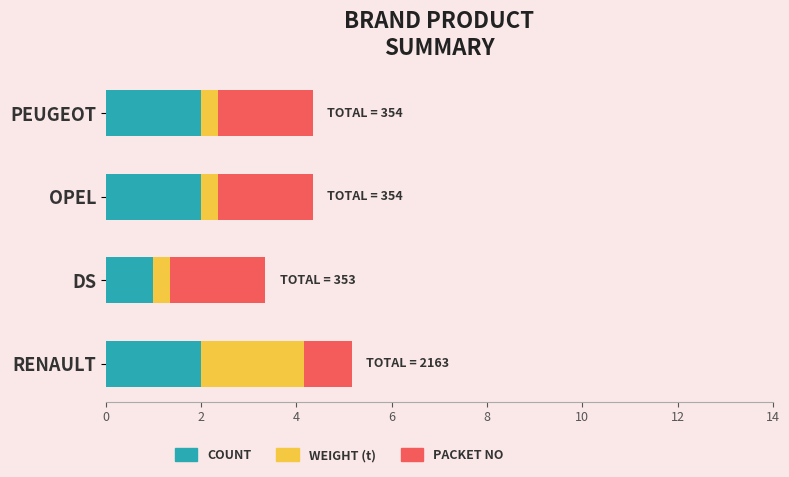

What is the total value across all series at RENAULT?

5.2